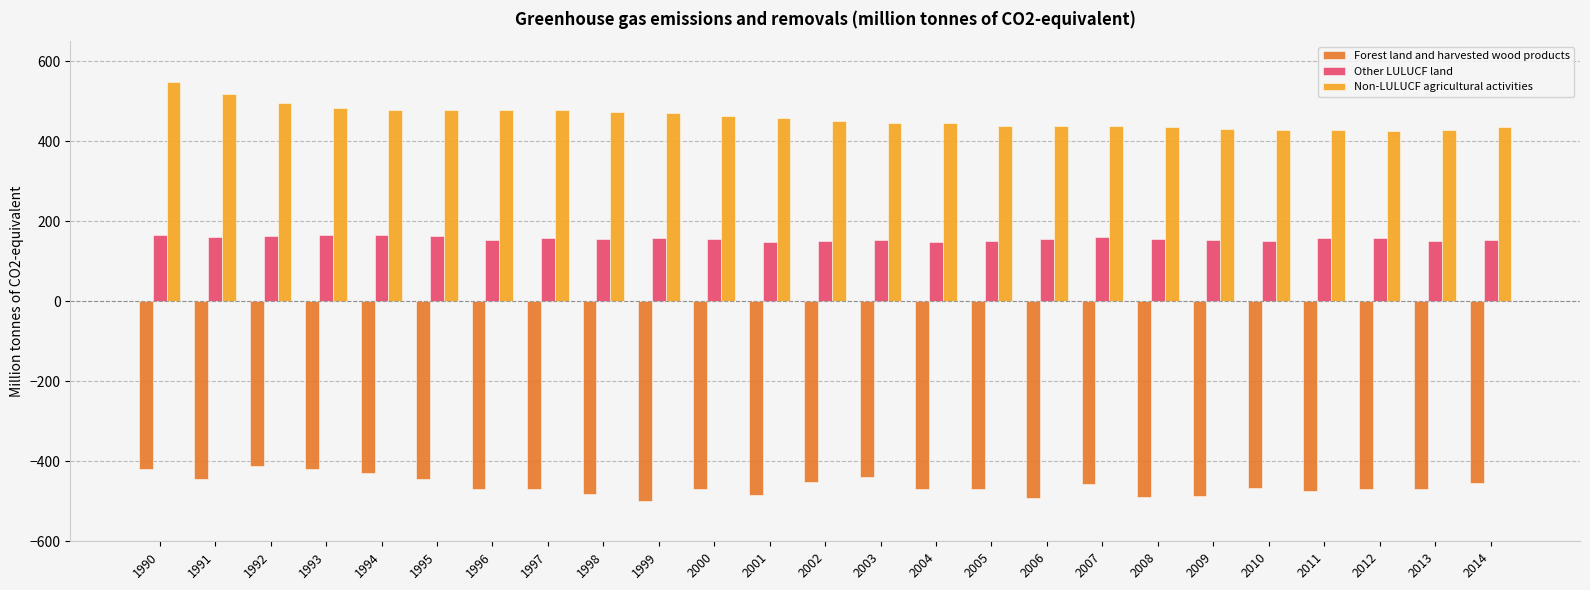

What is the average value of the Other LULUCF land series?

156.4